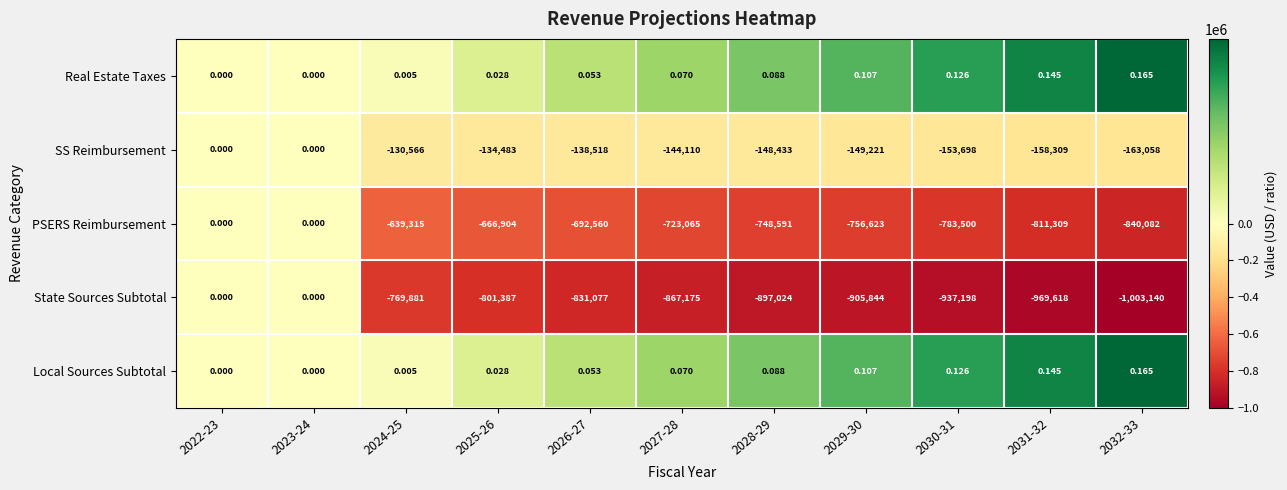

How many negative values does the SS Reimbursement series have?

9